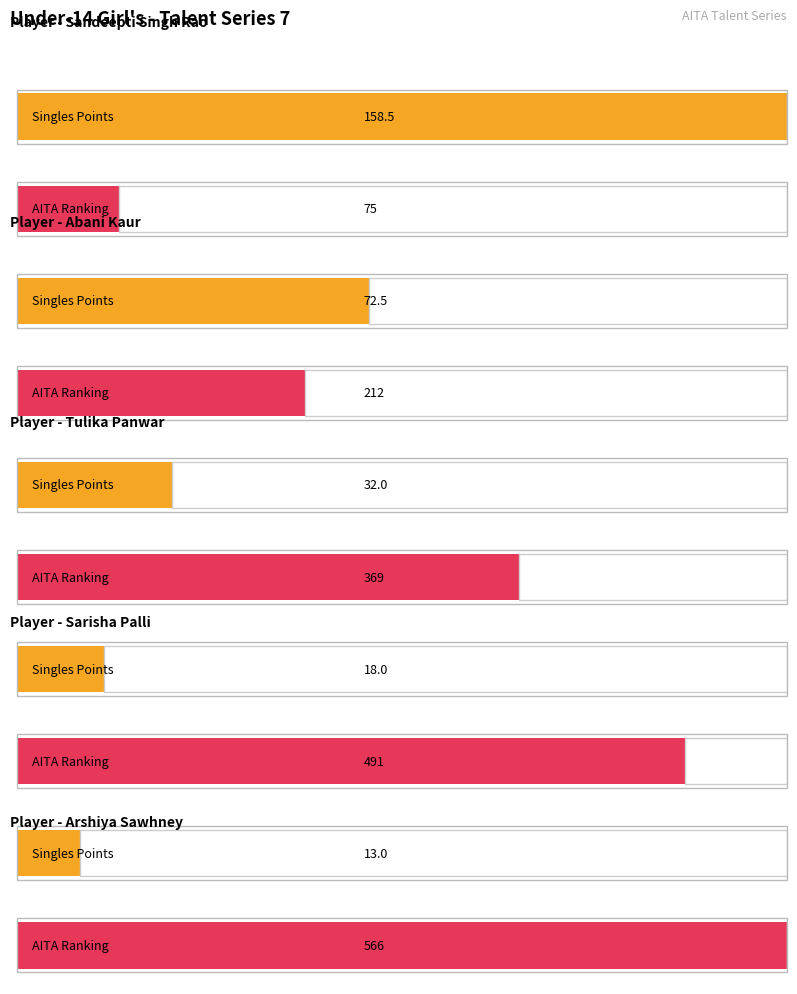

Reading left to right, transcribe all the data shown in this chart.

Singles Points: 158.5	72.5	32.0	18.0	13.0
AITA Ranking: 75.0	212.0	369.0	491.0	566.0